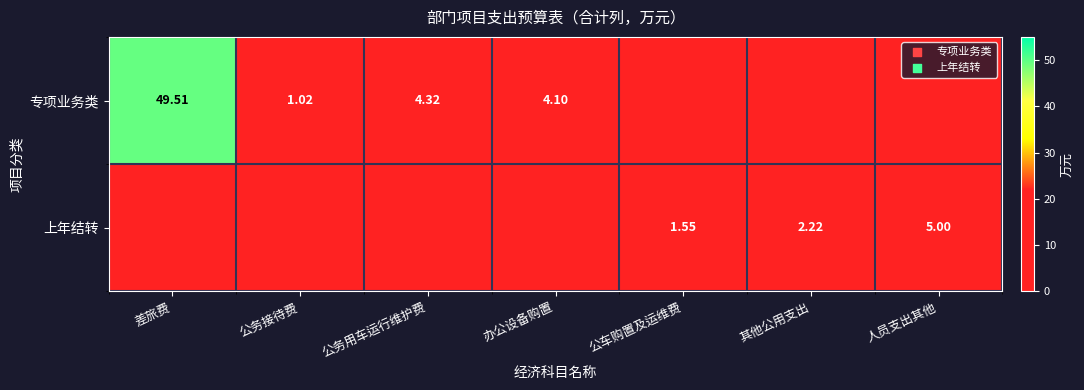

What is the maximum value shown in the chart?

49.5